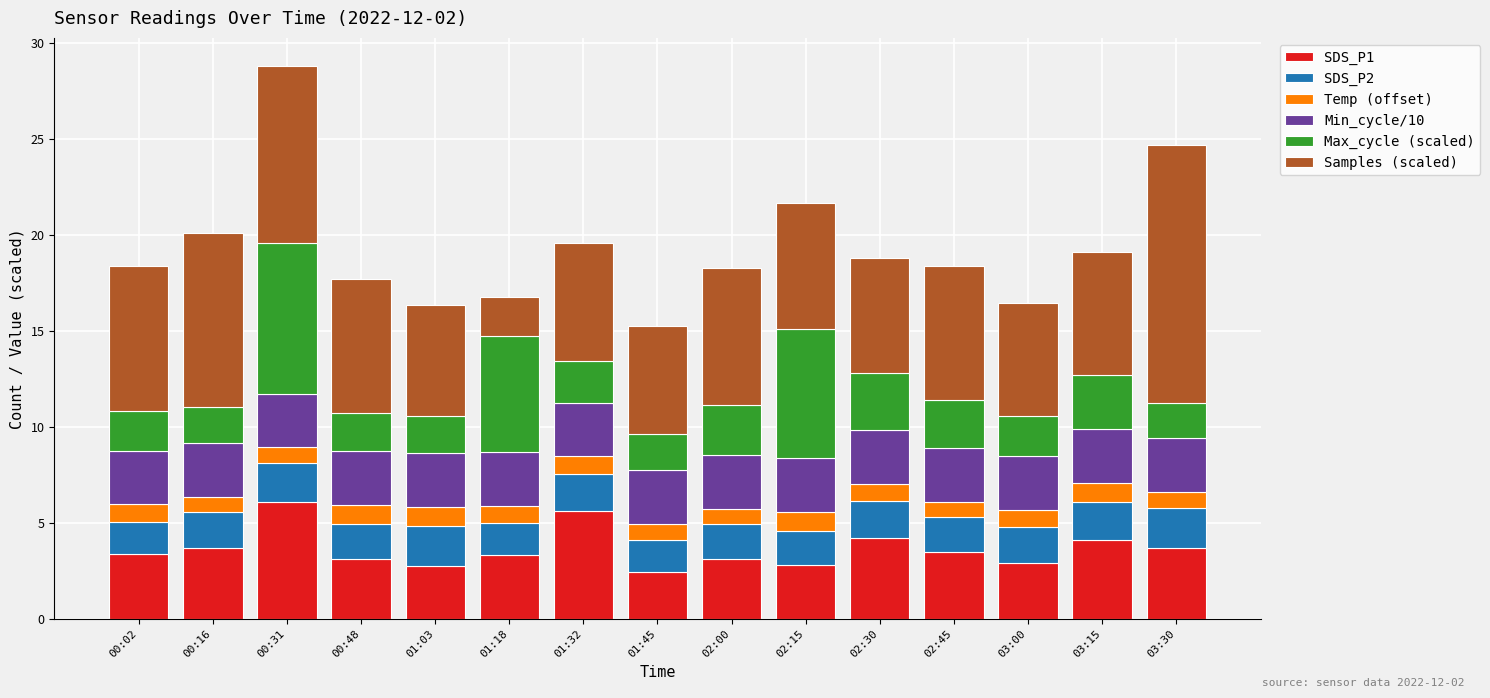

What is the maximum value for SDS_P1?

6.1